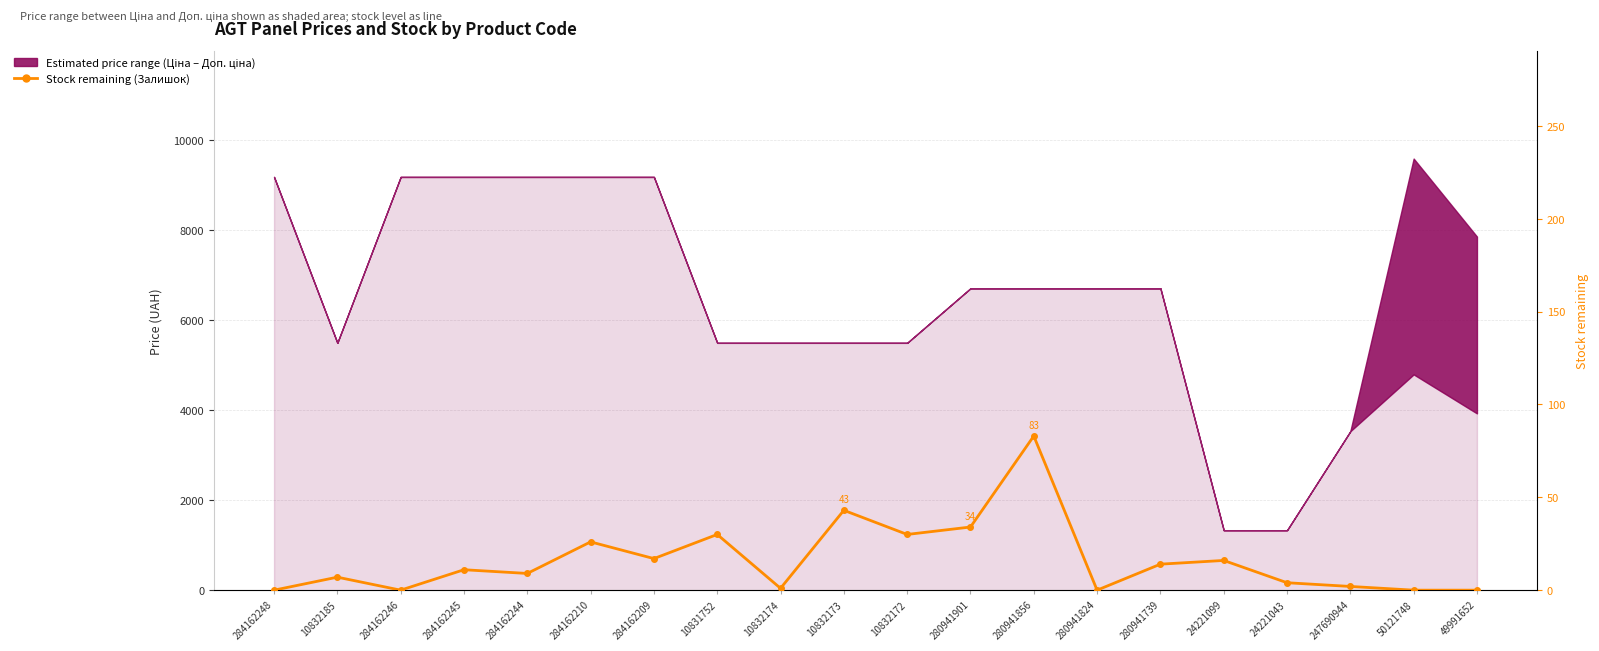

What is the sum of all values?

327